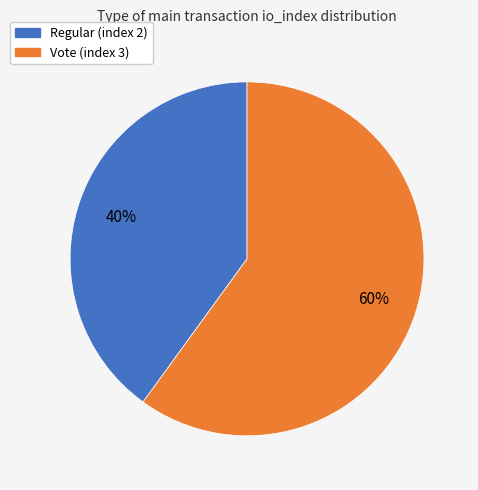

To the nearest percent, what is the difference between the Vote (index 3) and Regular (index 2) slice percentages?

20%